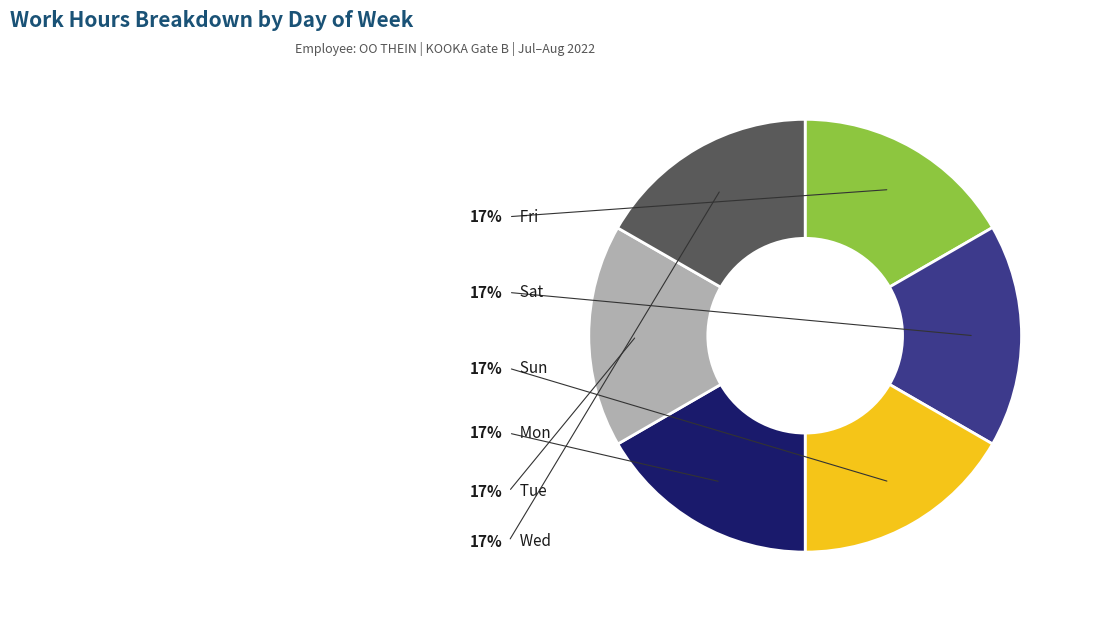

How many segments does this pie chart have?

6